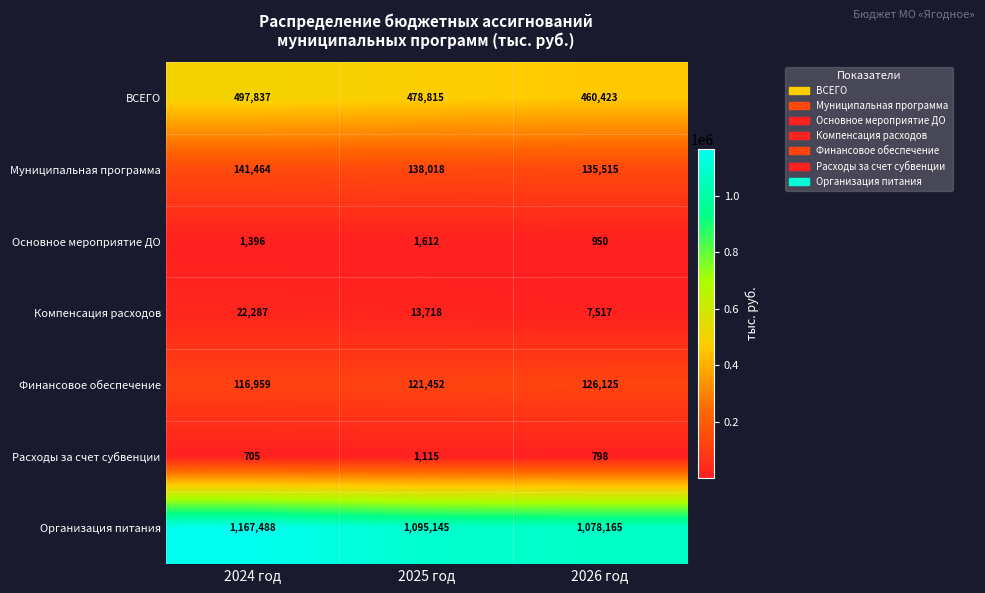

The Финансовое обеспечение series shows 116959 at 2024 год. True or false?

True